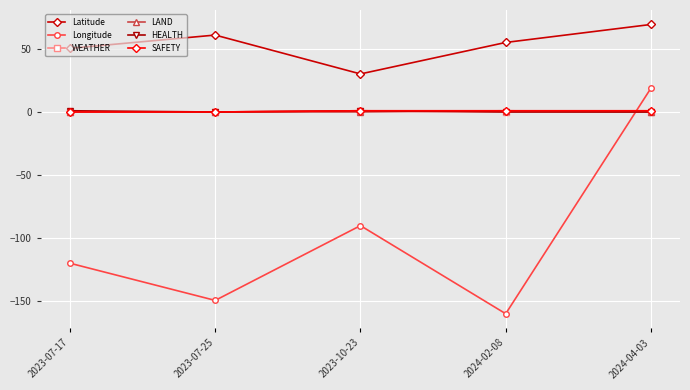

At which category does the chart reach its minimum across all series?

2024-02-08